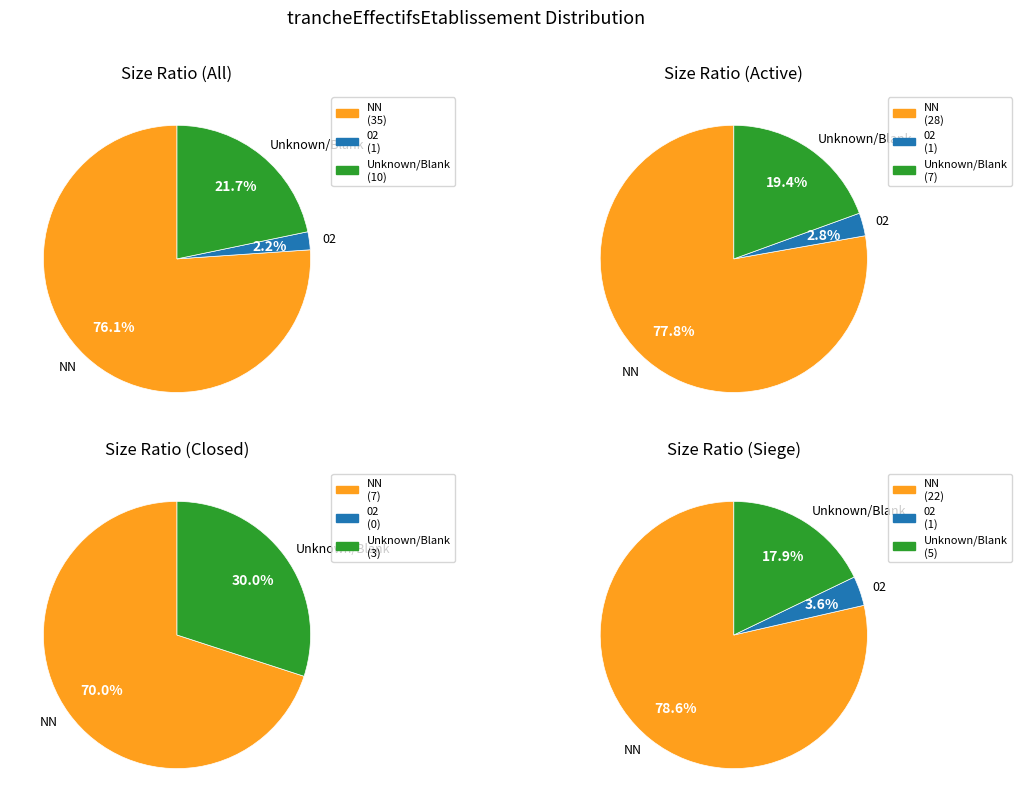

Which slice is the largest?

NN